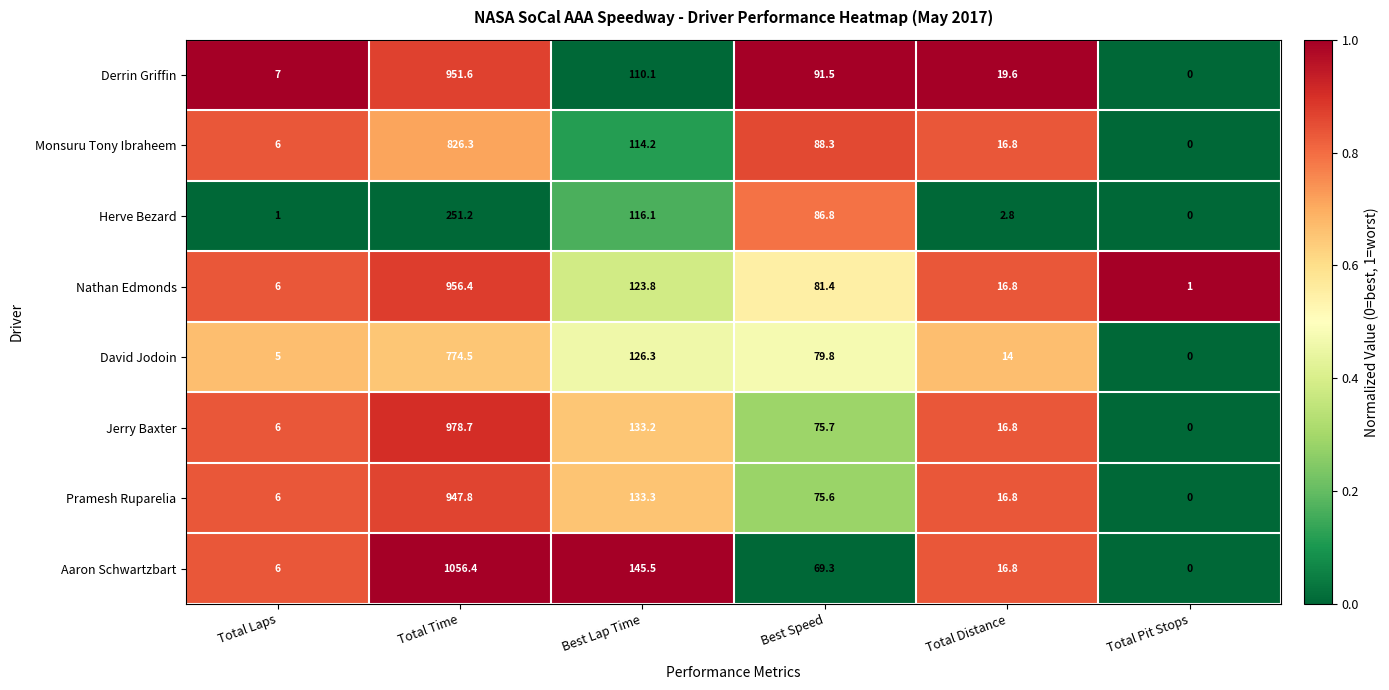

At which category does the chart reach its minimum across all series?

Total Pit Stops